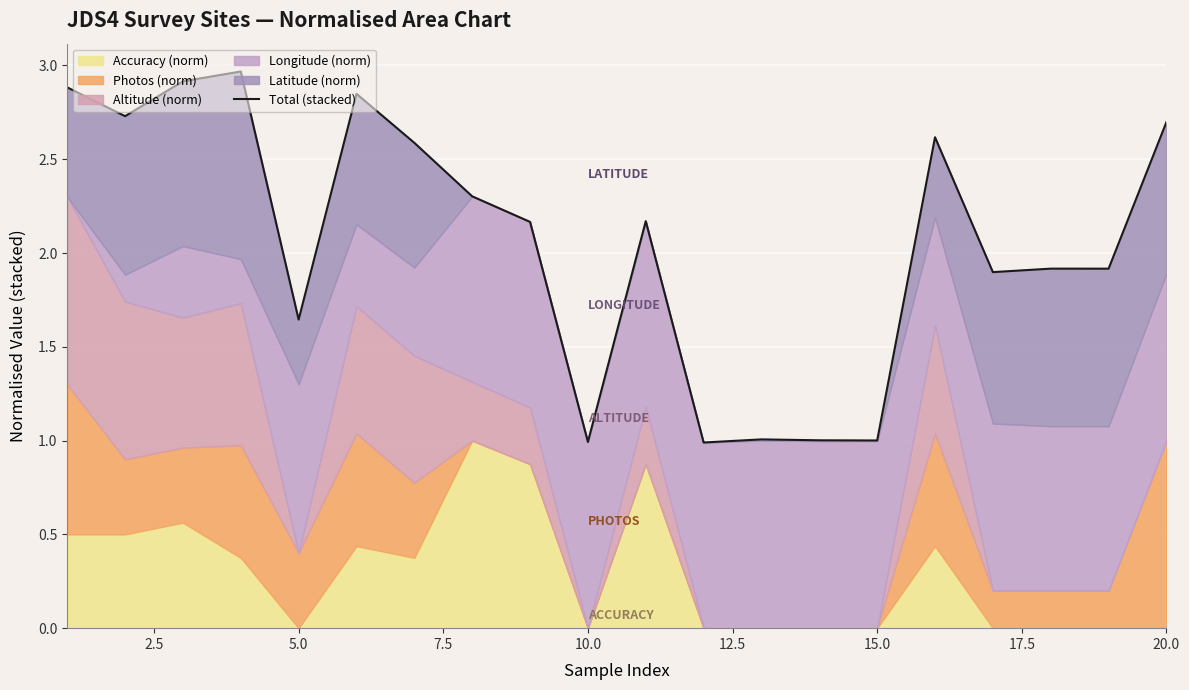

What is the difference between the maximum and minimum values?

2.0